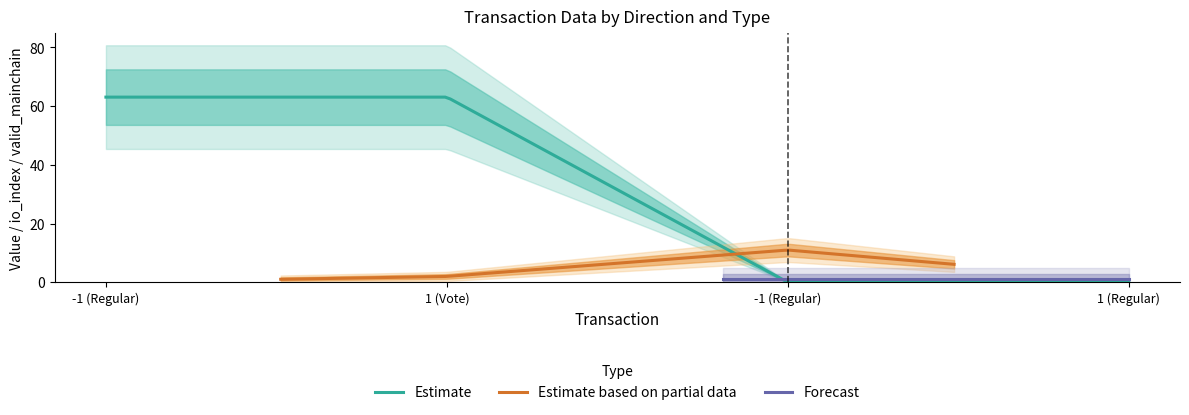

Is the value of value at -1 (Regular) greater than the value of io_index at -1 (Regular)?

Yes